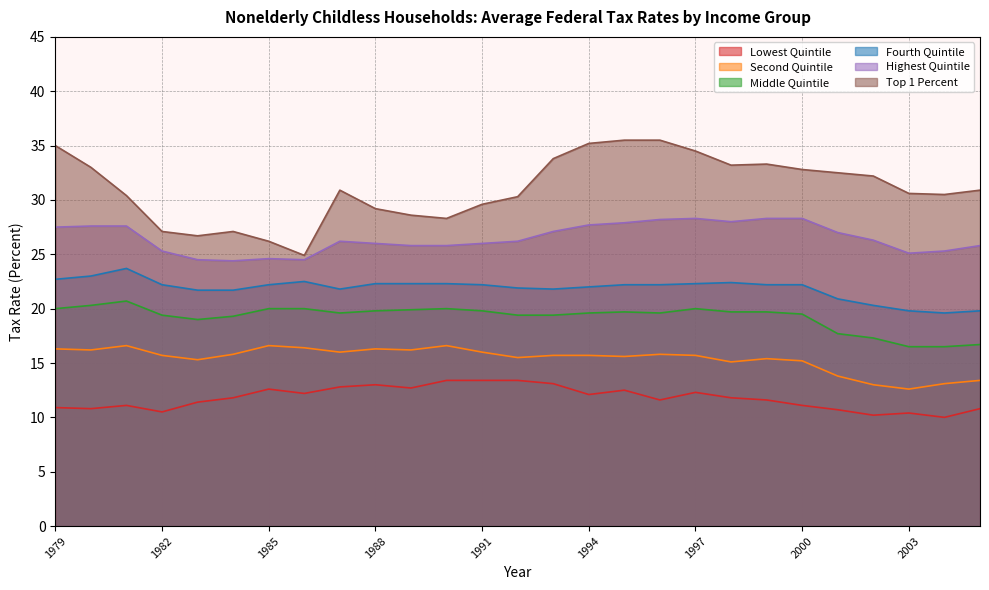

How many distinct data groups are displayed?

6